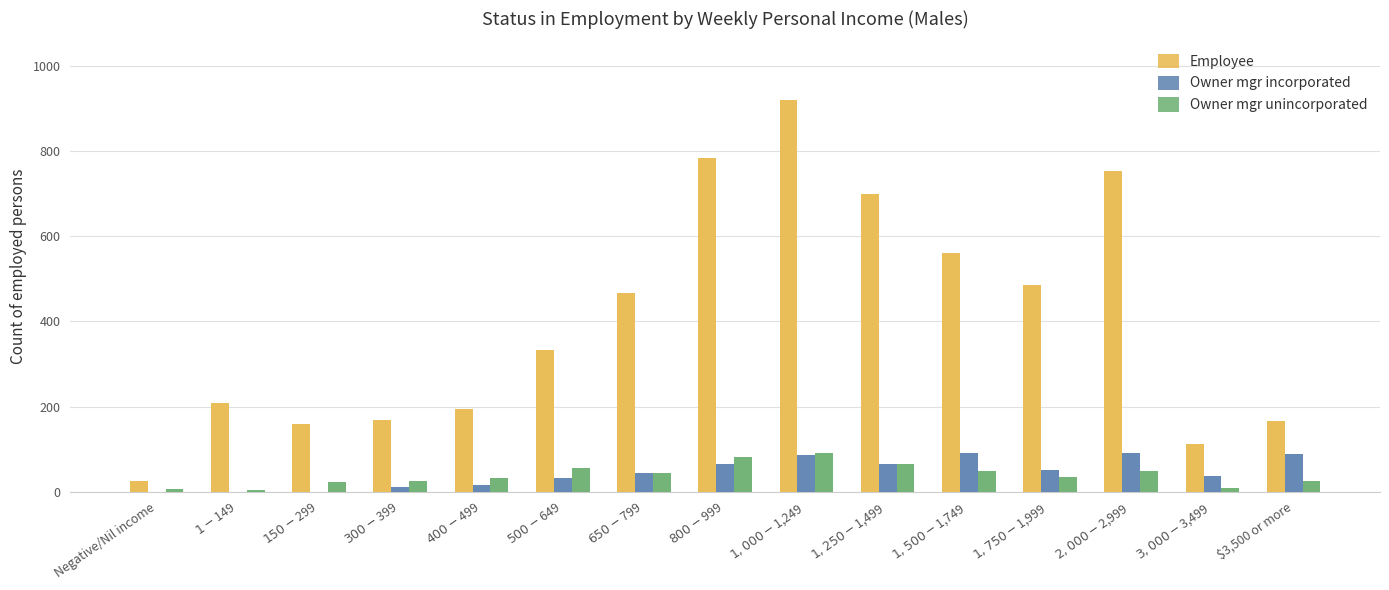

What is the lowest value of the Owner mgr unincorporated series?

5